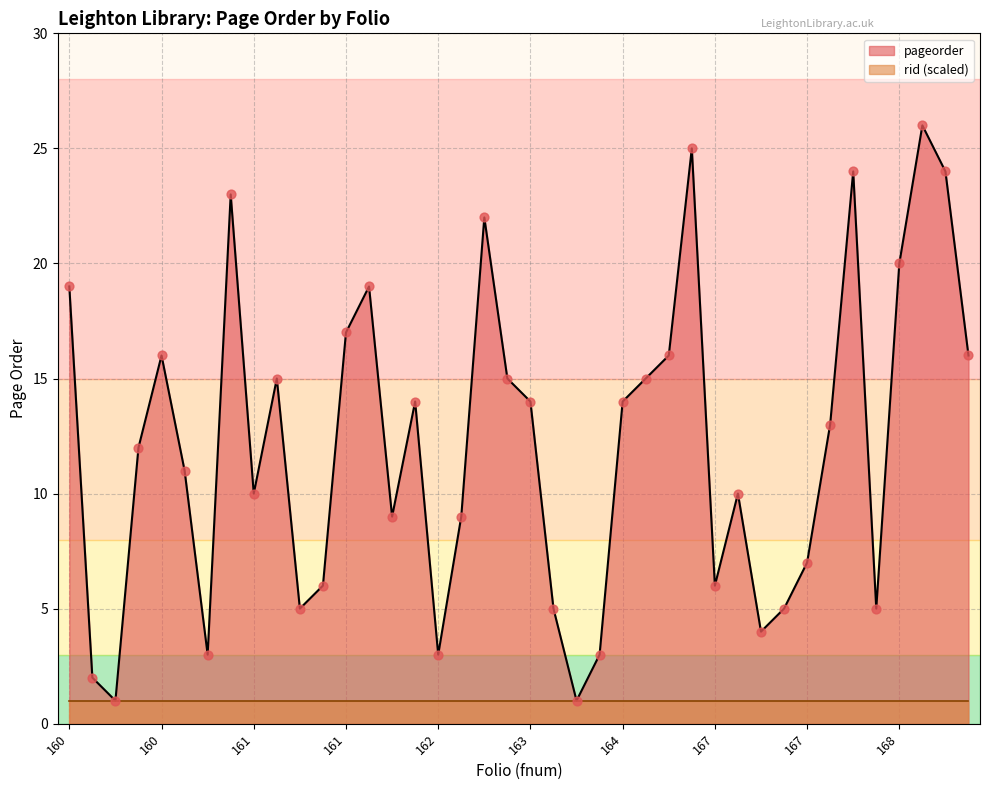

Between 161 and 168, which is larger?

168